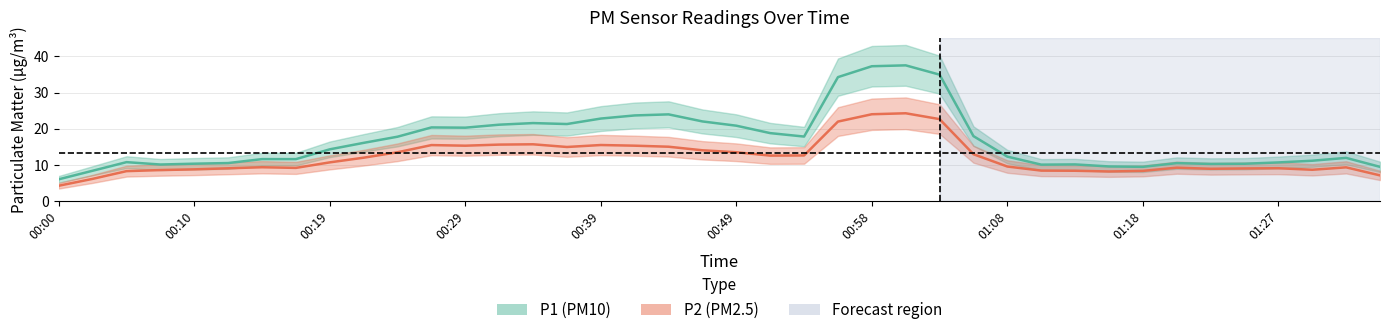

In P1, how many points are higher than both neighbors (excluding endpoints)?

12